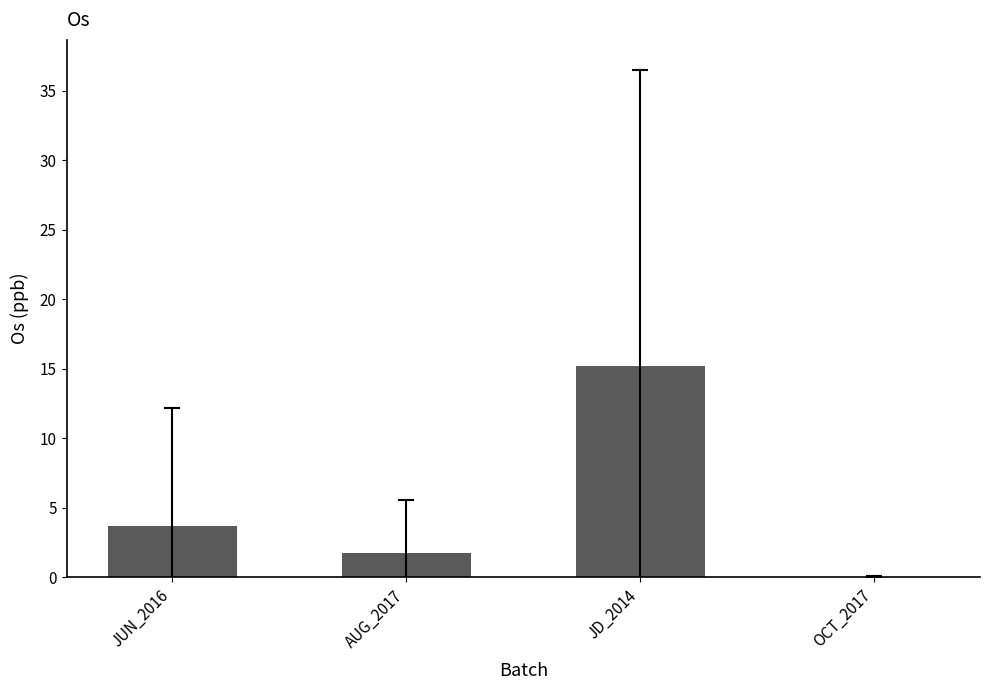

Approximately how many times larger is the value at JUN_2016 compared to AUG_2017?

2.1